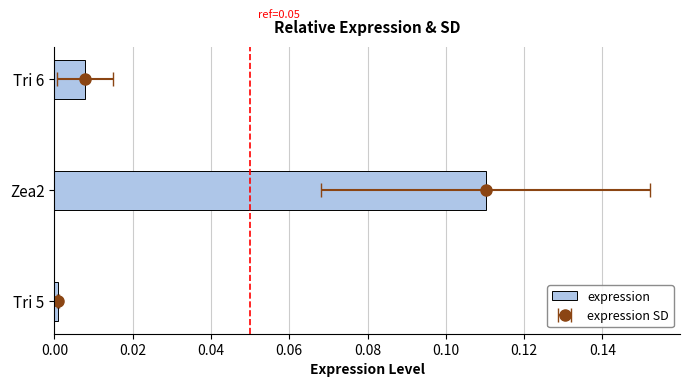

True or false: the data shows 0.0 at 0.02.

False